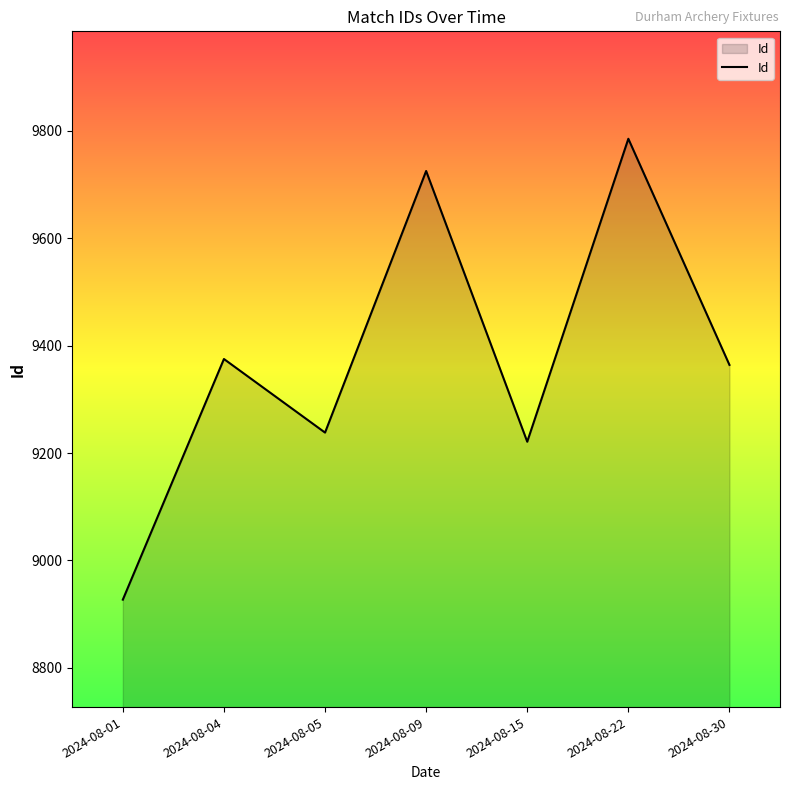

What is the change in value from 2024-08-05 to 2024-08-09?

+487